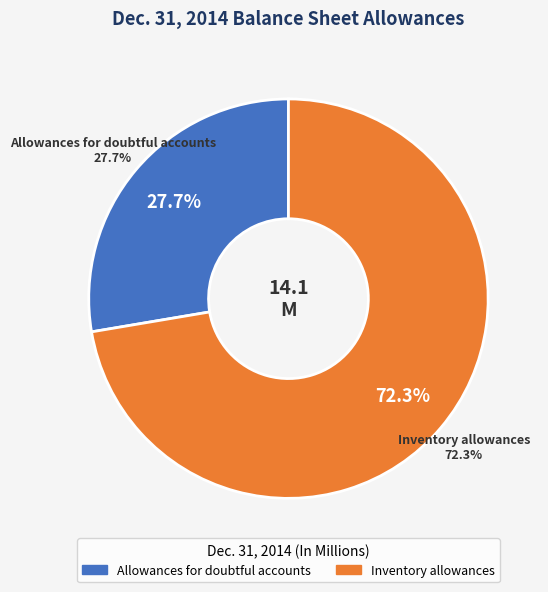

Count the number of slices in the pie.

2